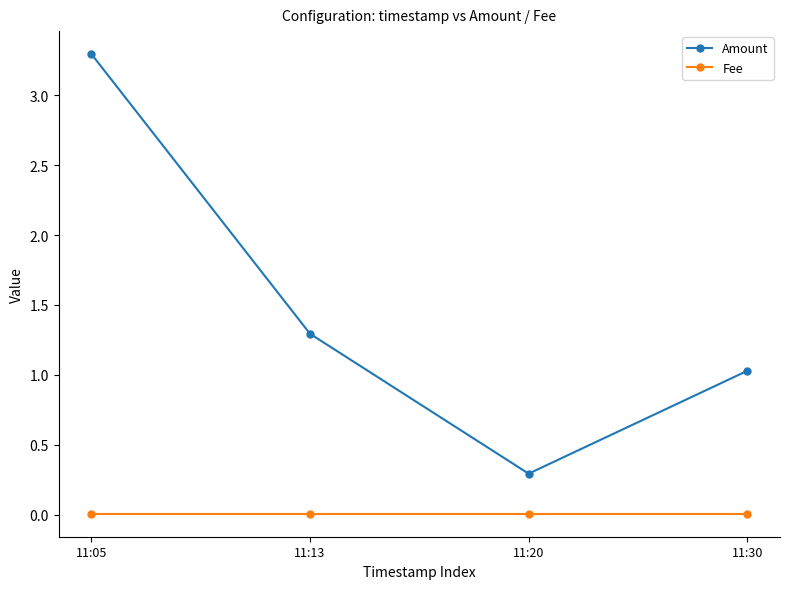

Rank the series by their maximum value, from highest to lowest.

Amount, Fee